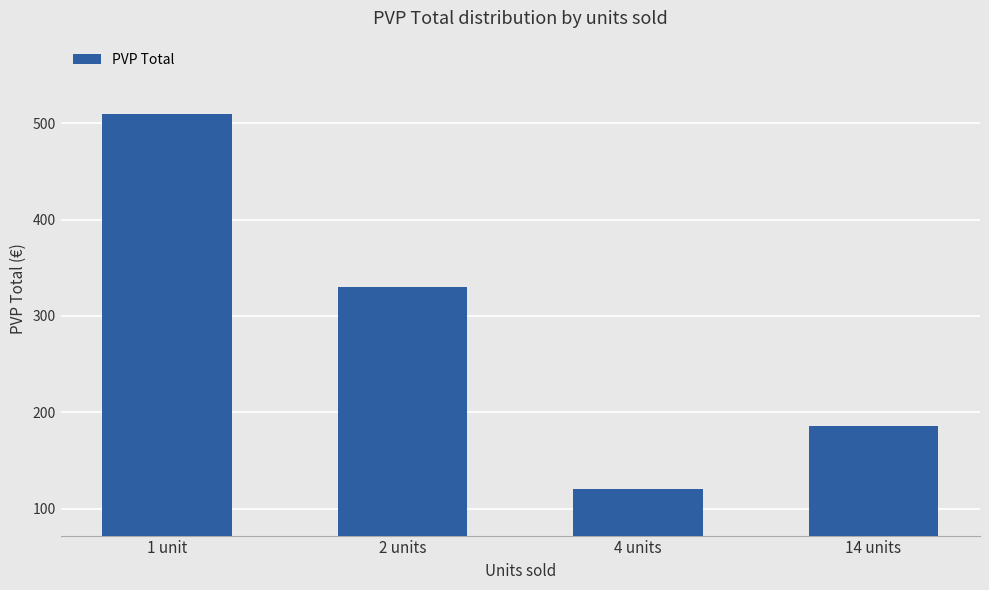

The value at 1 unit is 509.1. True or false?

True